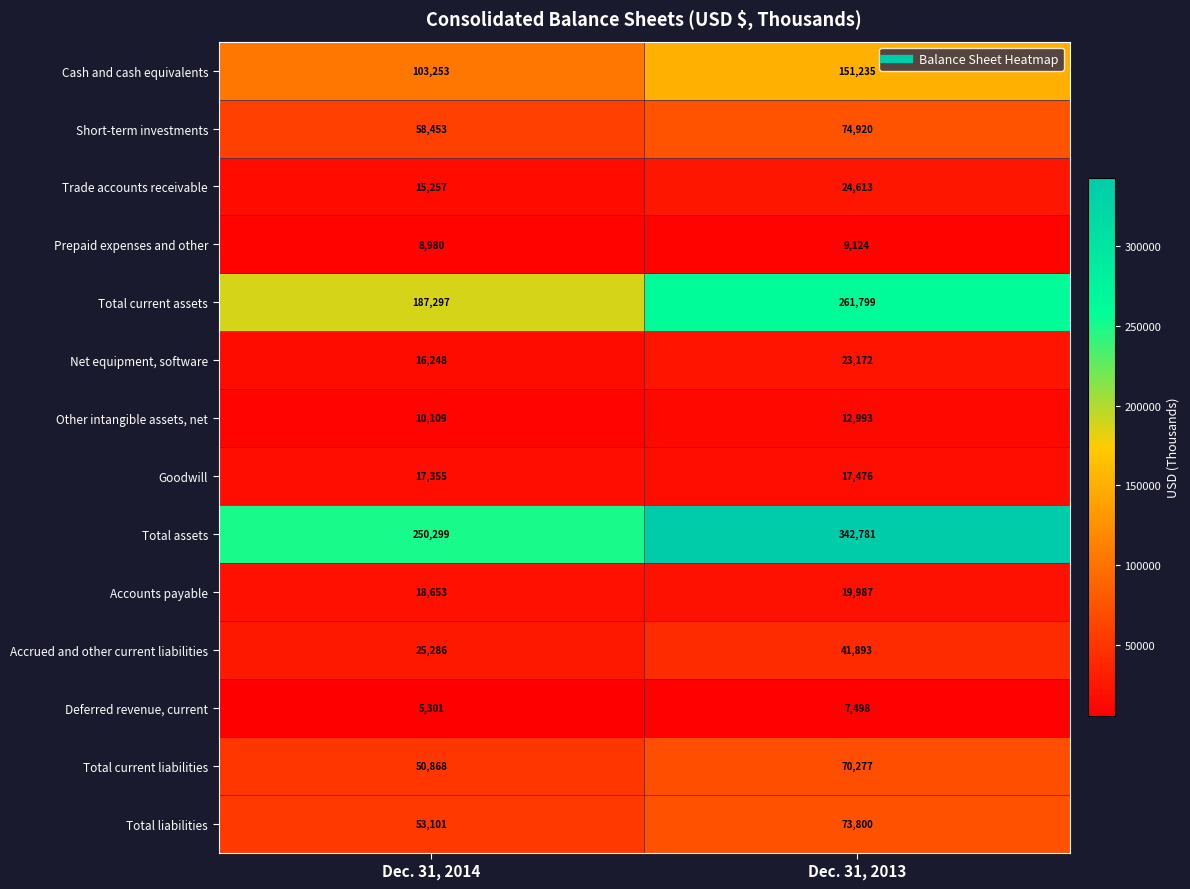

Reading left to right, list all the values displayed in this chart.

Cash and cash equivalents: 103253	151235
Short-term investments: 58453	74920
Trade accounts receivable: 15257	24613
Prepaid expenses and other: 8980	9124
Total current assets: 187297	261799
Net equipment, software: 16248	23172
Other intangible assets, net: 10109	12993
Goodwill: 17355	17476
Total assets: 250299	342781
Accounts payable: 18653	19987
Accrued and other current liabilities: 25286	41893
Deferred revenue, current: 5301	7498
Total current liabilities: 50868	70277
Total liabilities: 53101	73800